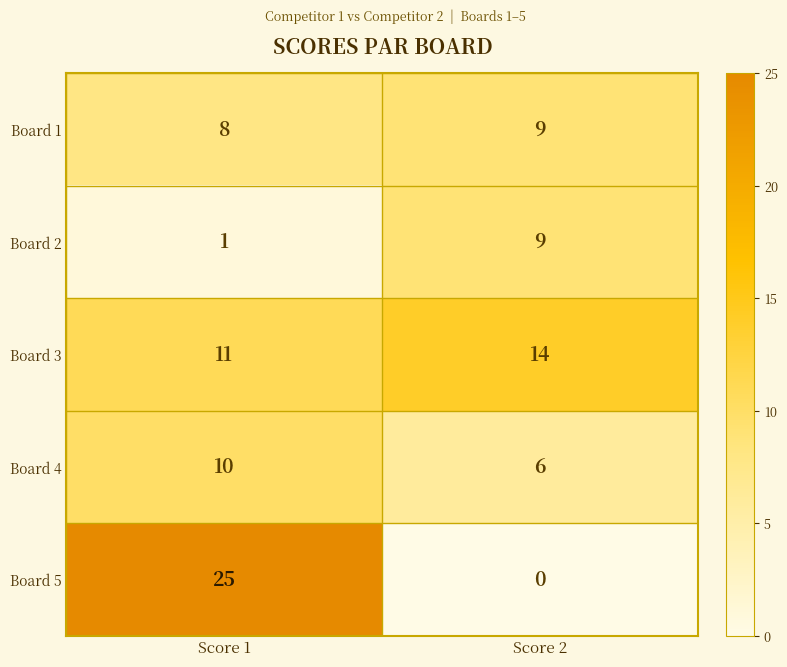

At which category is the sum across all series the highest?

Score 1